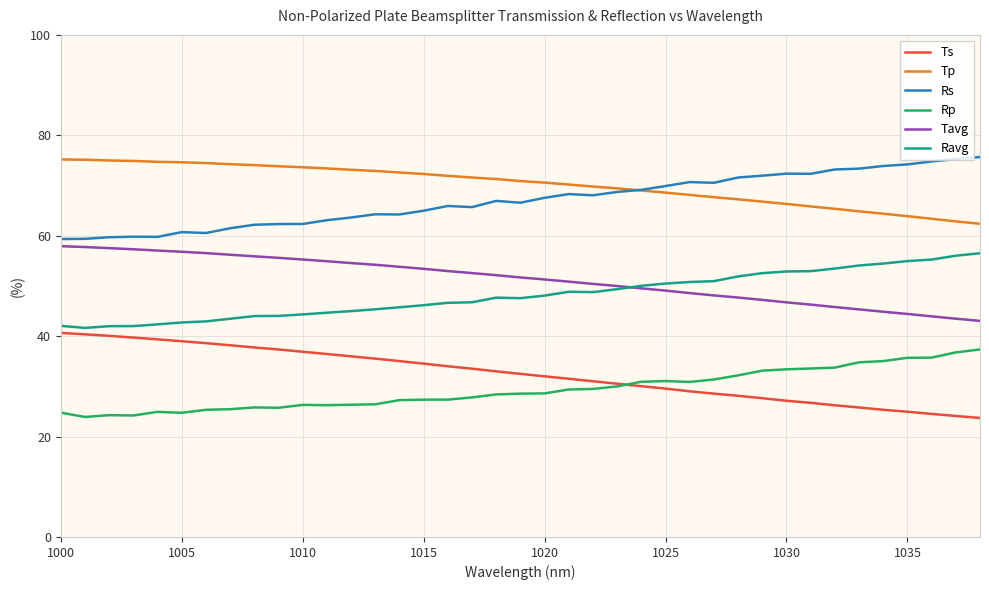

What are all the series names shown in the legend?

Ts, Tp, Rs, Rp, Tavg, Ravg